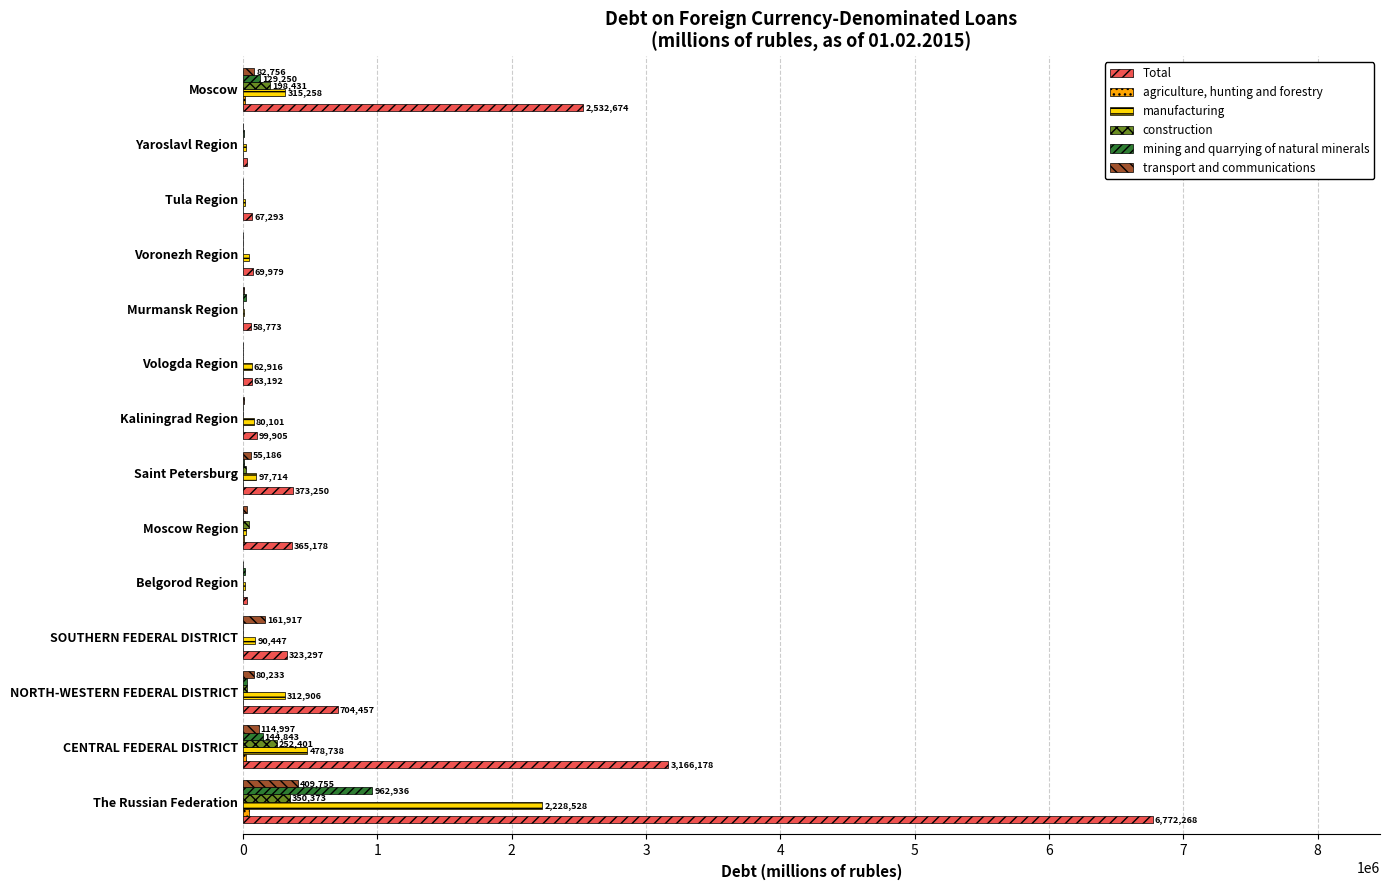

Count the number of categories in the chart.

14